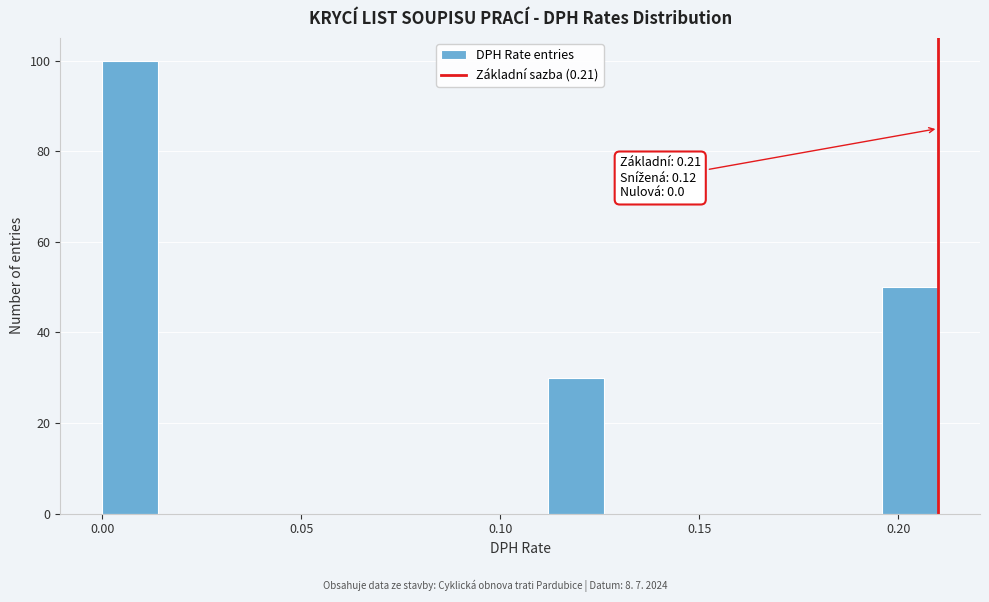

Read against the x-axis, roughly where is the centre of the tallest bar?

0.005